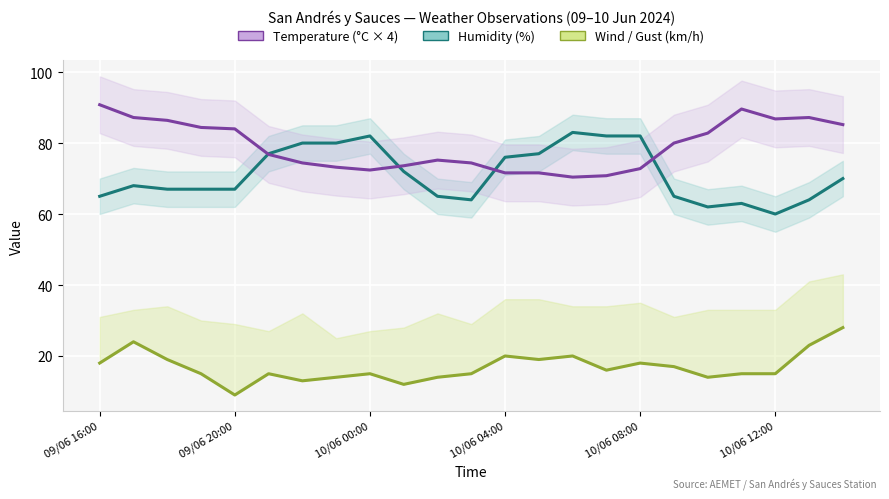

What is the label of the 6th point from the right?

17